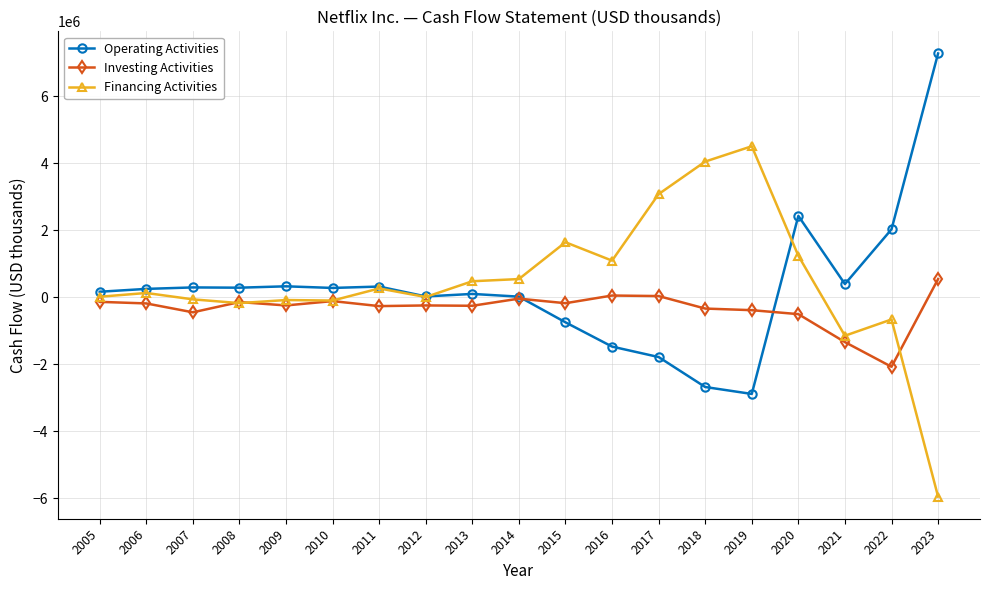

Is the value of Financing Activities at 2016 greater than the value of Operating Activities at 2010?

Yes